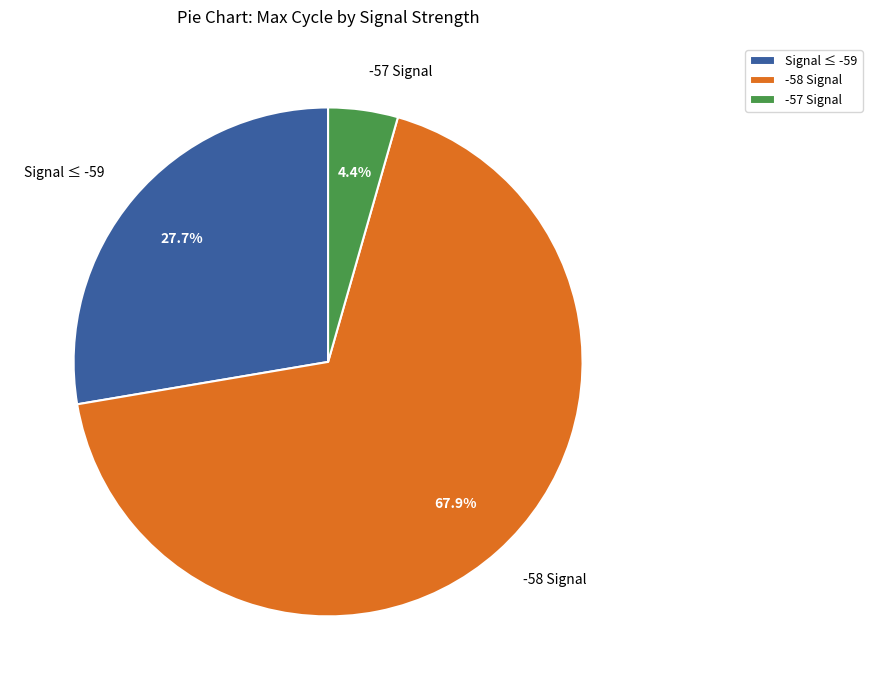

Rank the categories by value from lowest to highest.

-57 Signal, Signal ≤ -59, -58 Signal